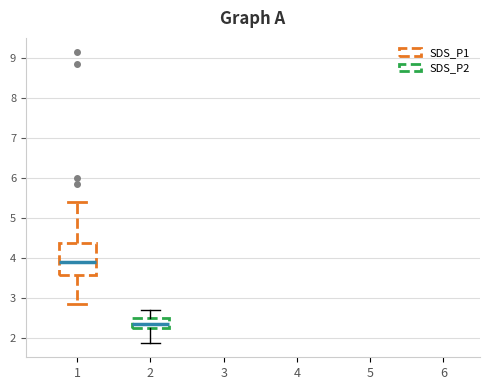

Which box has the lowest median line?

2